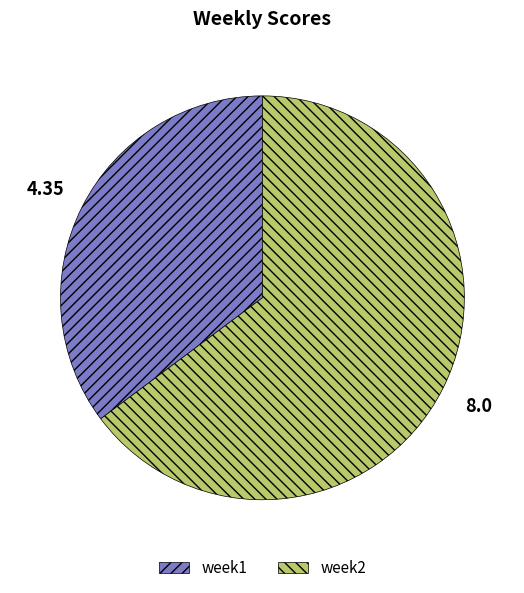

How many segments does this pie chart have?

2